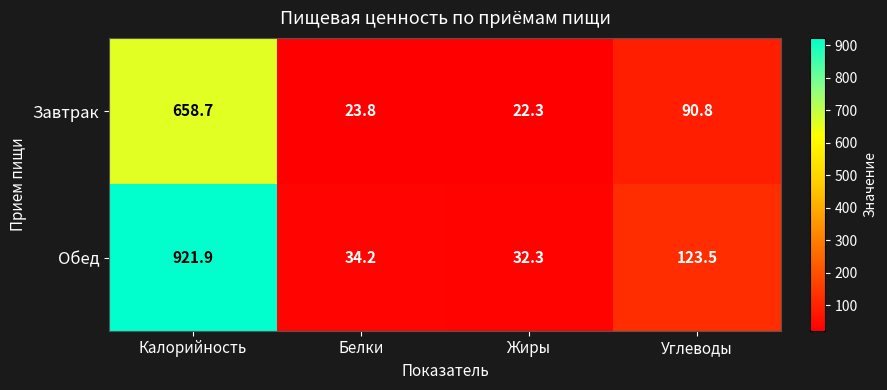

What is the total value across all series at Жиры?

54.6